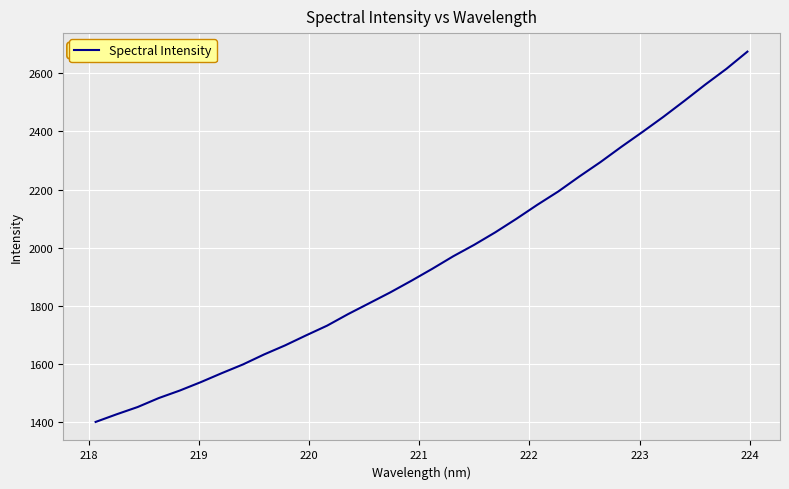

What is the smallest value displayed?

1401.5